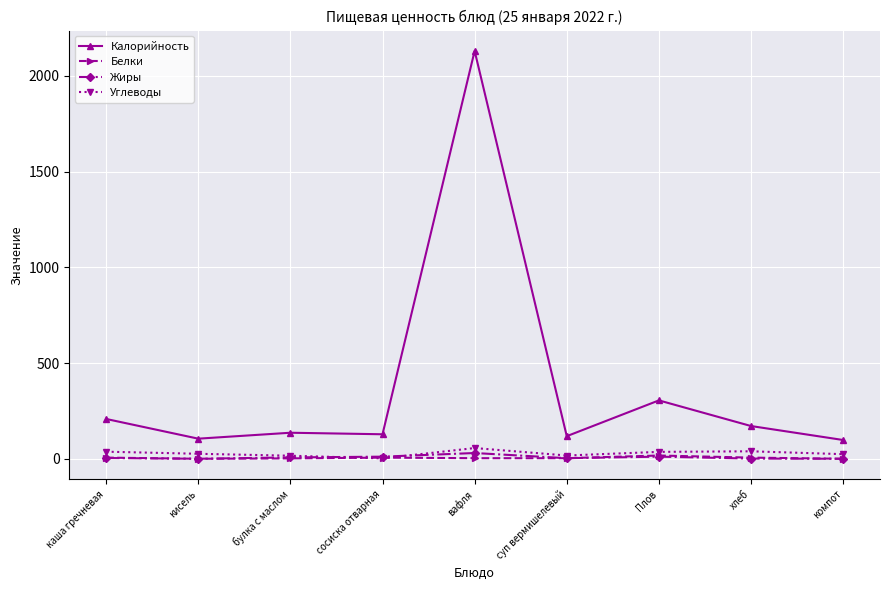

At which category is the sum across all series the highest?

вафля